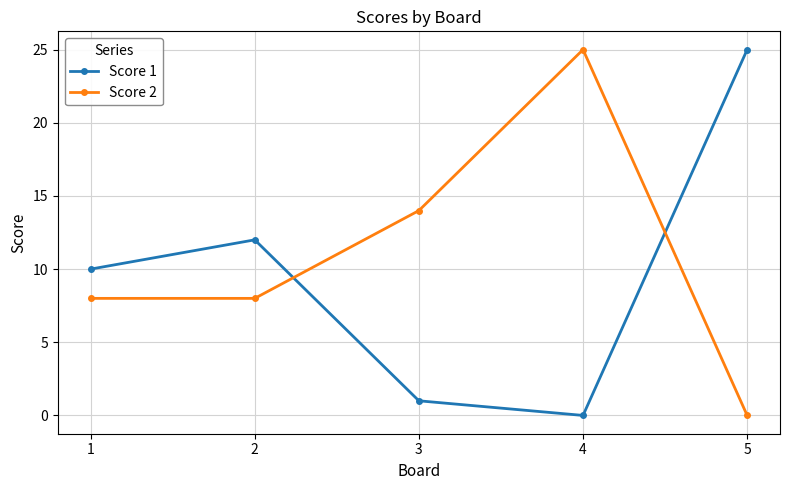

Is it true that Score 1 equals 1 at 3?

True